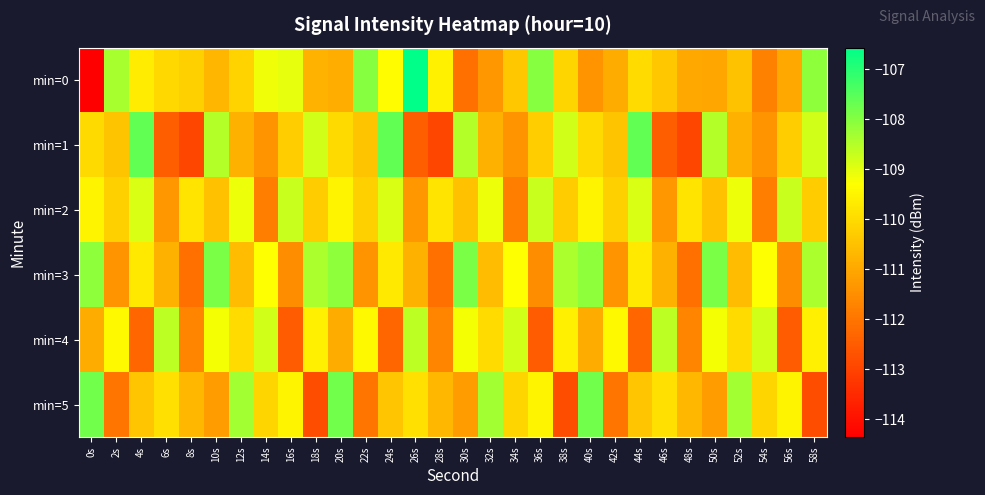

Reading left to right, what are all the values shown in this chart?

min=0: 0s=-114.4	2s=-108.4	4s=-109.6	6s=-110.1	8s=-110.2	10s=-110.7	12s=-110.1	14s=-109.2	16s=-109.1	18s=-110.8	20s=-110.9	22s=-108.0	24s=-109.4	26s=-106.6	28s=-109.6	30s=-112.1	32s=-111.3	34s=-110.4	36s=-108.0	38s=-110.1	40s=-111.4	42s=-110.9	44s=-110.0	46s=-110.4	48s=-111.0	50s=-111.0	52s=-110.5	54s=-111.7	56s=-111.0	58s=-108.1
min=1: 0s=-110.0	2s=-110.4	4s=-107.6	6s=-112.4	8s=-112.9	10s=-108.5	12s=-110.8	14s=-111.4	16s=-110.3	18s=-108.8	20s=-110.0	22s=-110.4	24s=-107.6	26s=-112.4	28s=-112.9	30s=-108.5	32s=-110.8	34s=-111.4	36s=-110.3	38s=-108.8	40s=-110.0	42s=-110.4	44s=-107.6	46s=-112.4	48s=-112.9	50s=-108.5	52s=-110.8	54s=-111.4	56s=-110.3	58s=-108.8
min=2: 0s=-109.5	2s=-110.2	4s=-108.9	6s=-111.3	8s=-109.8	10s=-110.5	12s=-109.1	14s=-111.8	16s=-108.7	18s=-110.3	20s=-109.5	22s=-110.2	24s=-108.9	26s=-111.3	28s=-109.8	30s=-110.5	32s=-109.1	34s=-111.8	36s=-108.7	38s=-110.3	40s=-109.5	42s=-110.2	44s=-108.9	46s=-111.3	48s=-109.8	50s=-110.5	52s=-109.1	54s=-111.8	56s=-108.7	58s=-110.3
min=3: 0s=-108.1	2s=-111.4	4s=-109.7	6s=-110.8	8s=-112.1	10s=-107.9	12s=-110.6	14s=-109.3	16s=-111.5	18s=-108.4	20s=-108.1	22s=-111.4	24s=-109.7	26s=-110.8	28s=-112.1	30s=-107.9	32s=-110.6	34s=-109.3	36s=-111.5	38s=-108.4	40s=-108.1	42s=-111.4	44s=-109.7	46s=-110.8	48s=-112.1	50s=-107.9	52s=-110.6	54s=-109.3	56s=-111.5	58s=-108.4
min=4: 0s=-110.9	2s=-109.4	4s=-112.3	6s=-108.6	8s=-111.7	10s=-109.2	12s=-110.0	14s=-108.8	16s=-112.5	18s=-109.6	20s=-110.9	22s=-109.4	24s=-112.3	26s=-108.6	28s=-111.7	30s=-109.2	32s=-110.0	34s=-108.8	36s=-112.5	38s=-109.6	40s=-110.9	42s=-109.4	44s=-112.3	46s=-108.6	48s=-111.7	50s=-109.2	52s=-110.0	54s=-108.8	56s=-112.5	58s=-109.6
min=5: 0s=-107.8	2s=-112.0	4s=-110.4	6s=-109.9	8s=-110.7	10s=-111.2	12s=-108.3	14s=-110.1	16s=-109.5	18s=-112.8	20s=-107.8	22s=-112.0	24s=-110.4	26s=-109.9	28s=-110.7	30s=-111.2	32s=-108.3	34s=-110.1	36s=-109.5	38s=-112.8	40s=-107.8	42s=-112.0	44s=-110.4	46s=-109.9	48s=-110.7	50s=-111.2	52s=-108.3	54s=-110.1	56s=-109.5	58s=-112.8